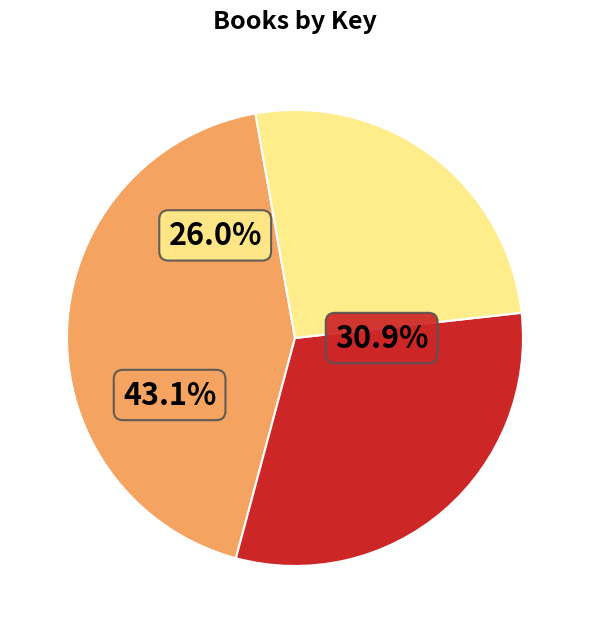

Does any single category account for the majority?

No